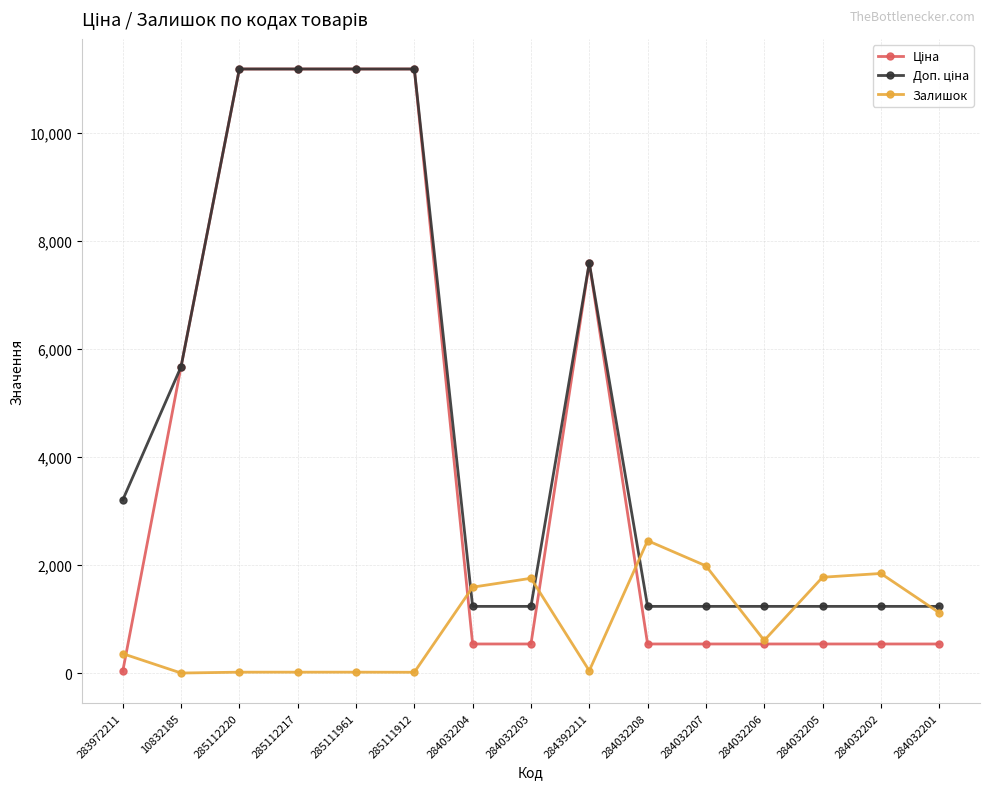

What is the total value across all series at 284032206?

2379.4